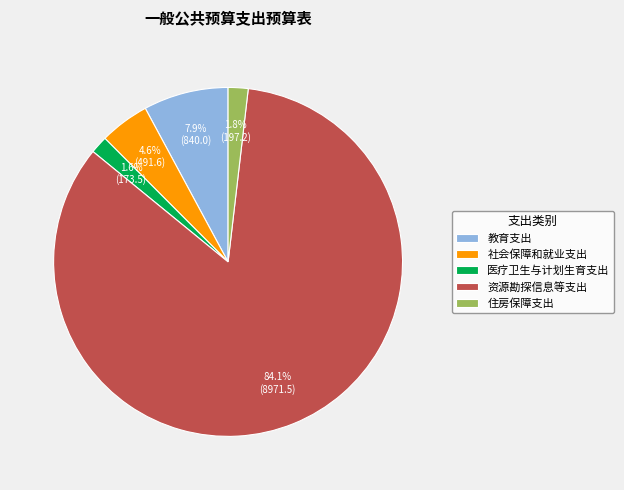

What portion of the pie excludes 医疗卫生与计划生育支出?

98.4%